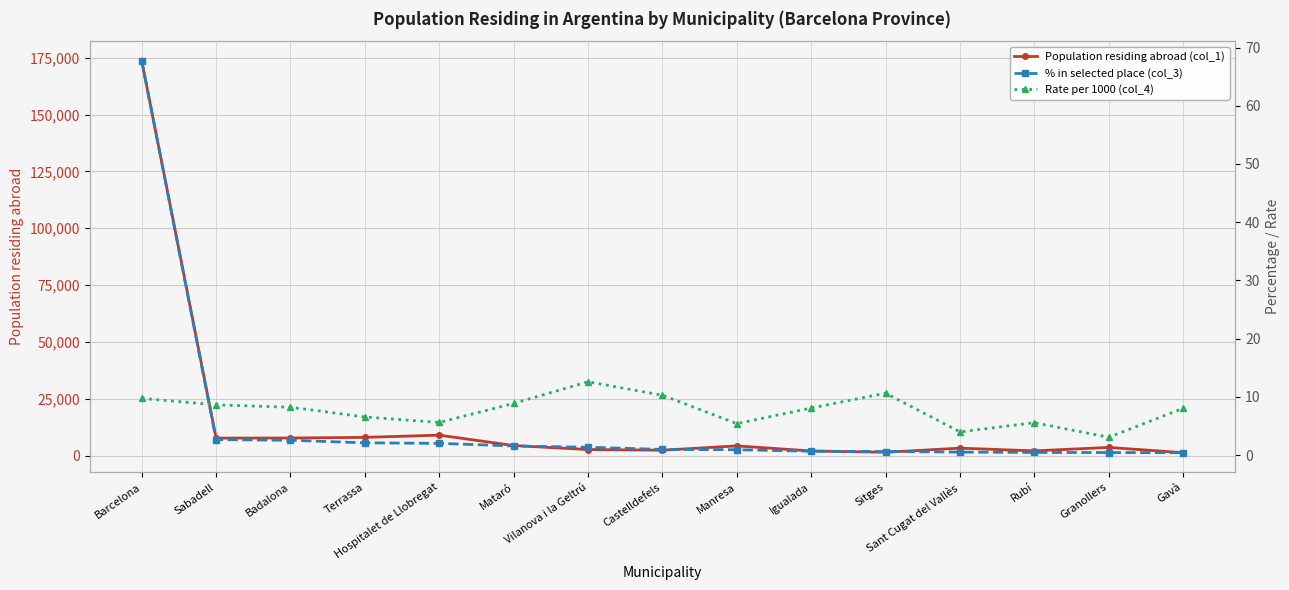

What value does the Population residing abroad (col_1) series have at Hospitalet de Llobregat?

8994